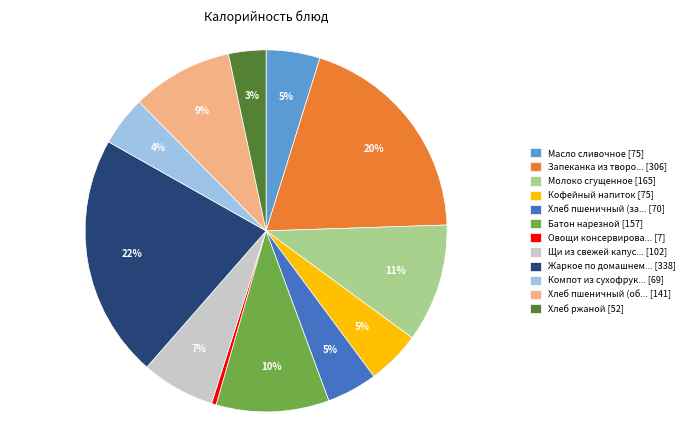

Which category has the biggest portion of the pie?

Жаркое по домашнем... [338]